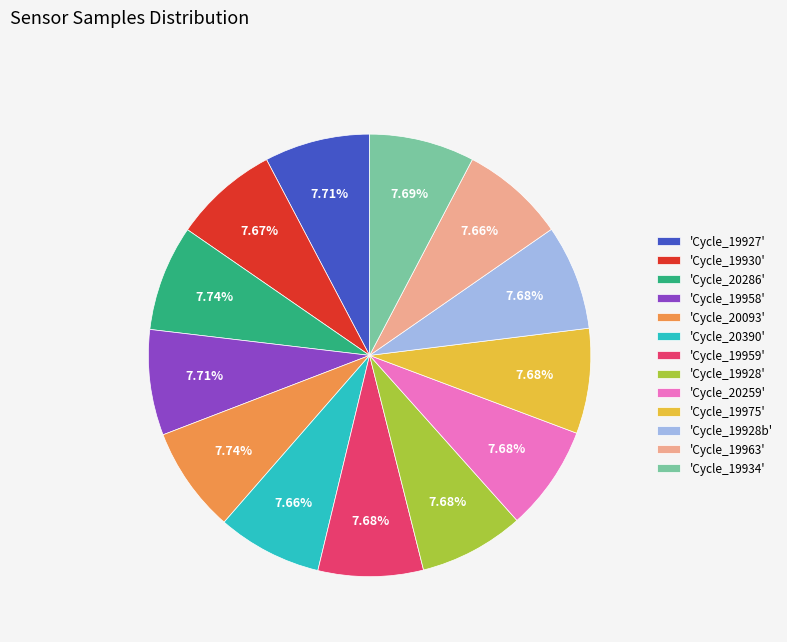

Is there any slice that represents more than half of the pie?

No